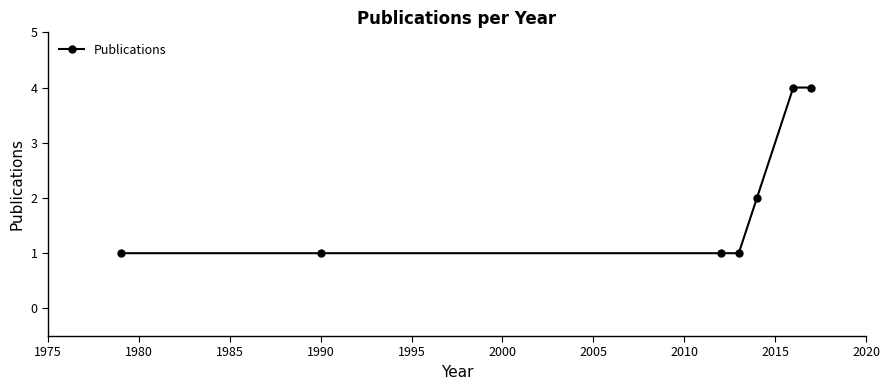

What is the difference between the maximum and minimum values?

3